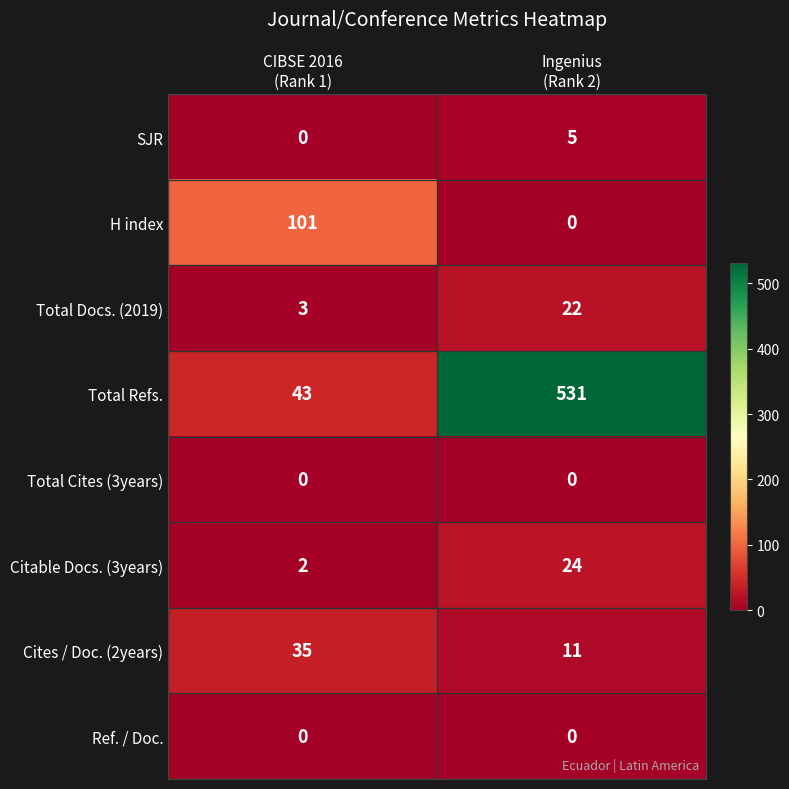

Which series has the largest total across all categories?

Total Refs.